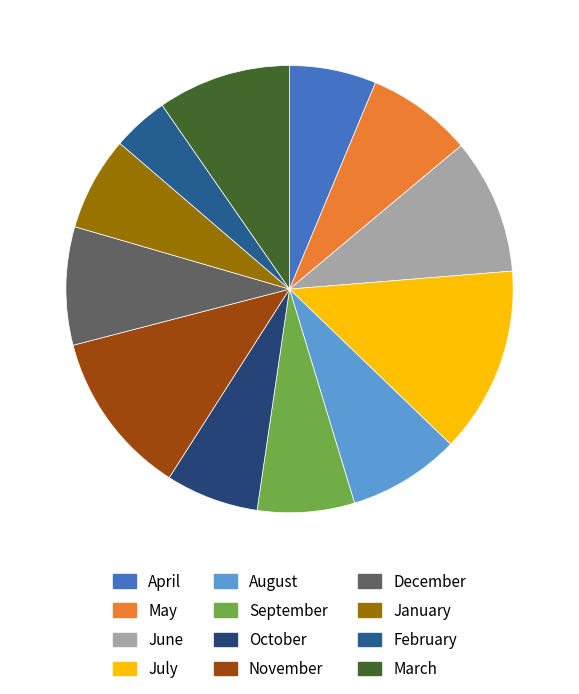

Between December and May, which is larger?

December